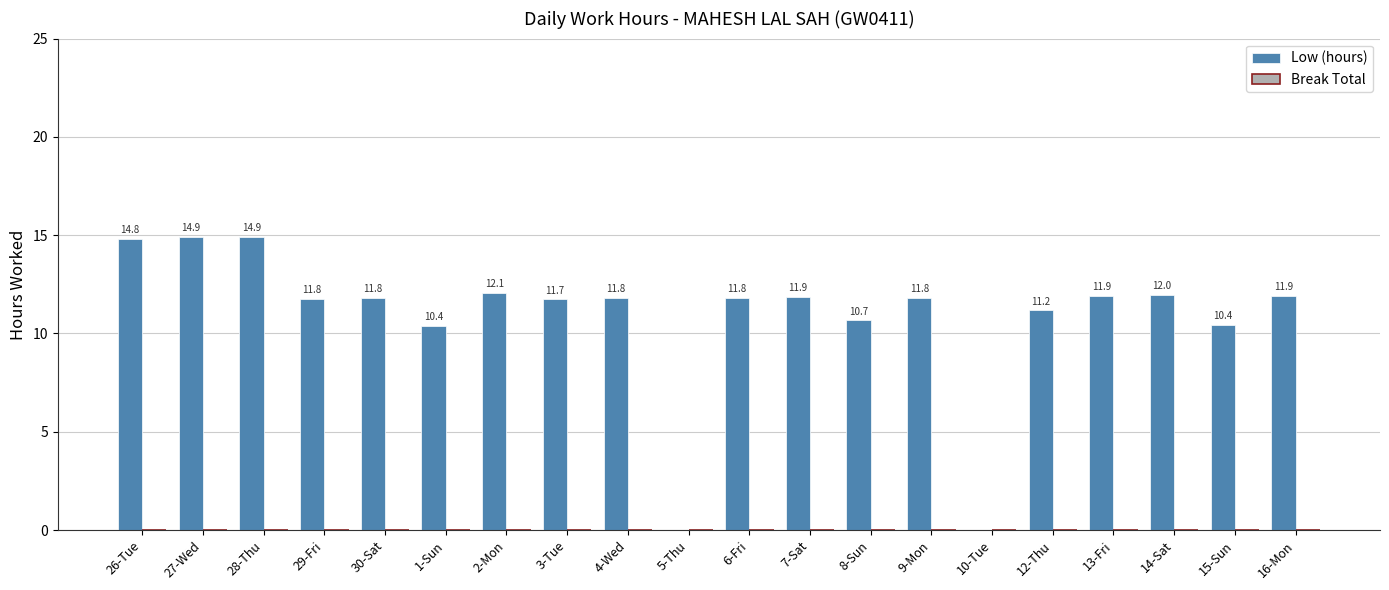

Is it true that the value at 27-Wed is 14.9?

True